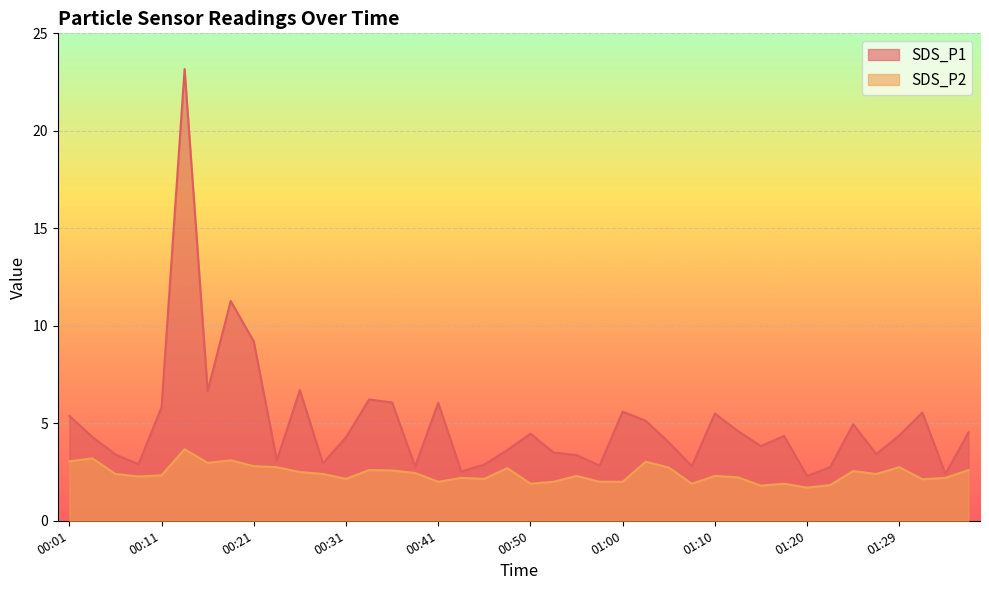

The SDS_P1 series shows 3.0 at 01:10. True or false?

False